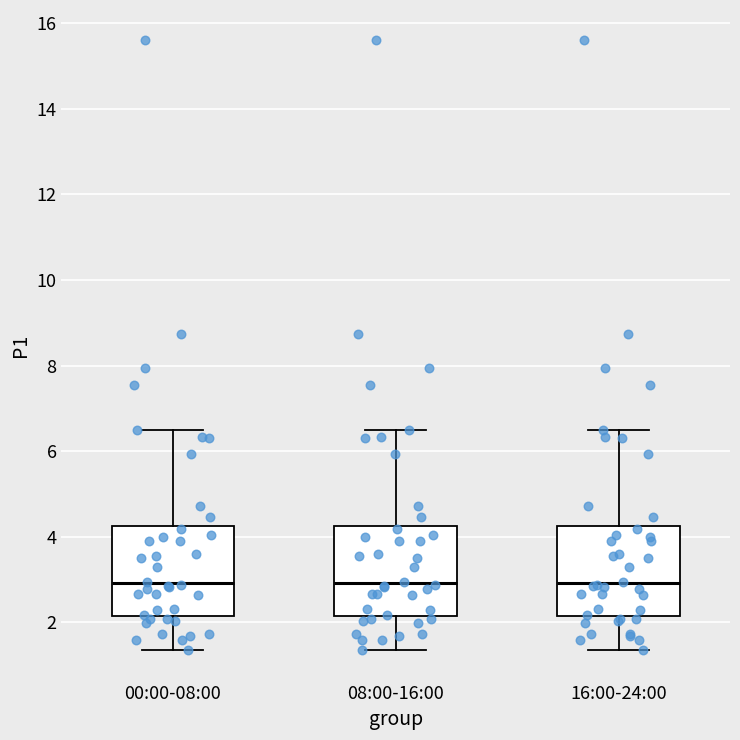

Where does the lower whisker of the box for 00:00-08:00 end on the y-axis? The values are not printed on the chart, so give them approximately, as read against the axis.

1.4